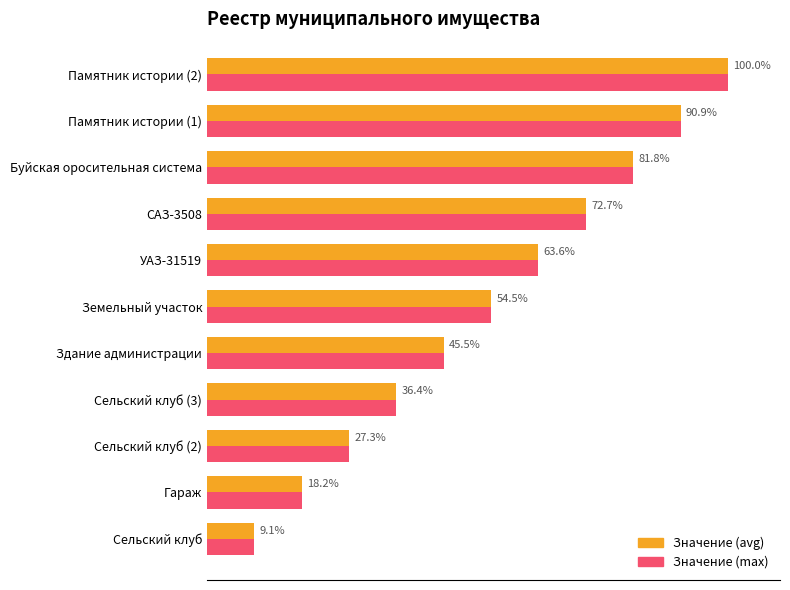

At which category is the sum across all series the highest?

Памятник истории (2)